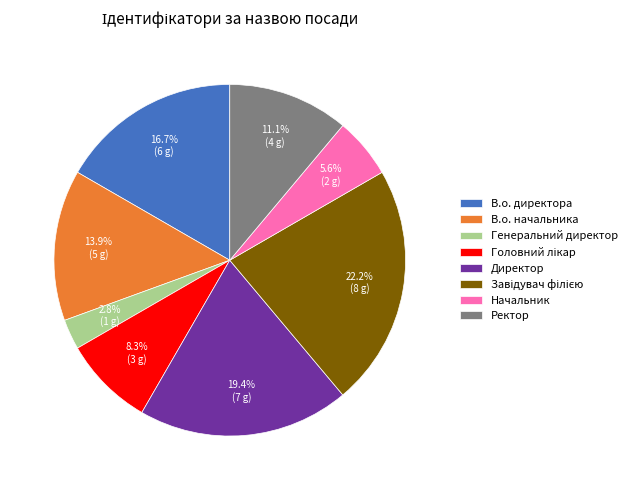

Between В.о. директора and Ректор, which is larger?

В.о. директора